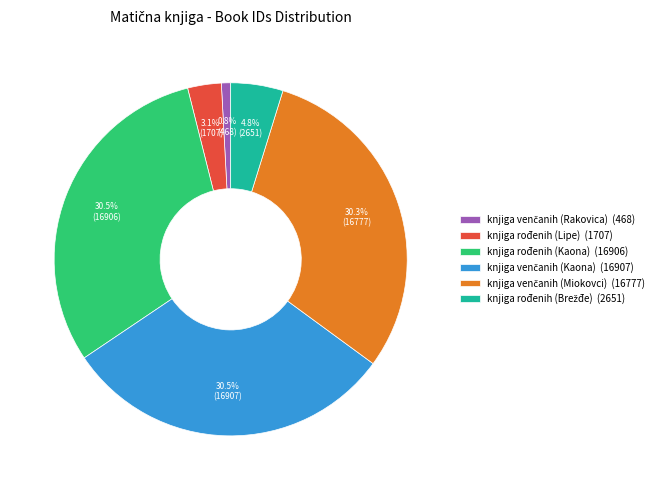

What percentage is NOT represented by knjiga rođenih (Kaona) (16906)?

69.5%